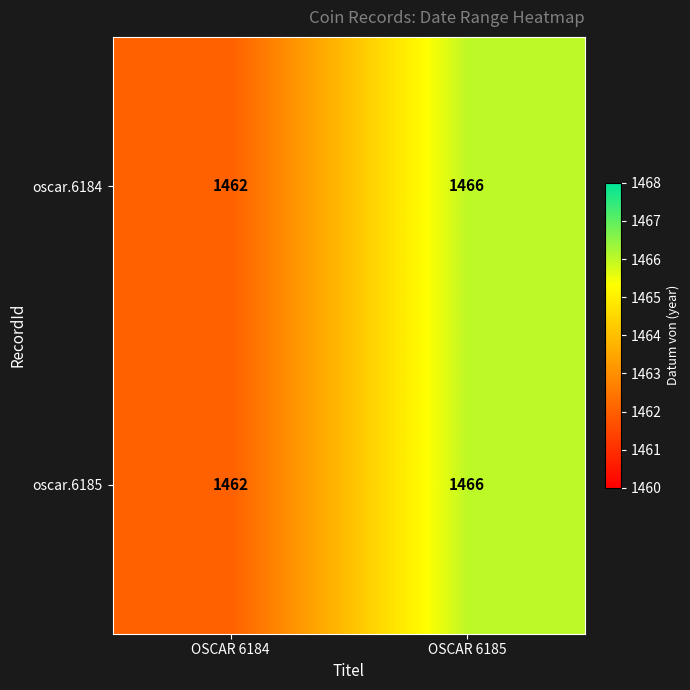

Which category has the highest value in the oscar.6184 series?

OSCAR 6185